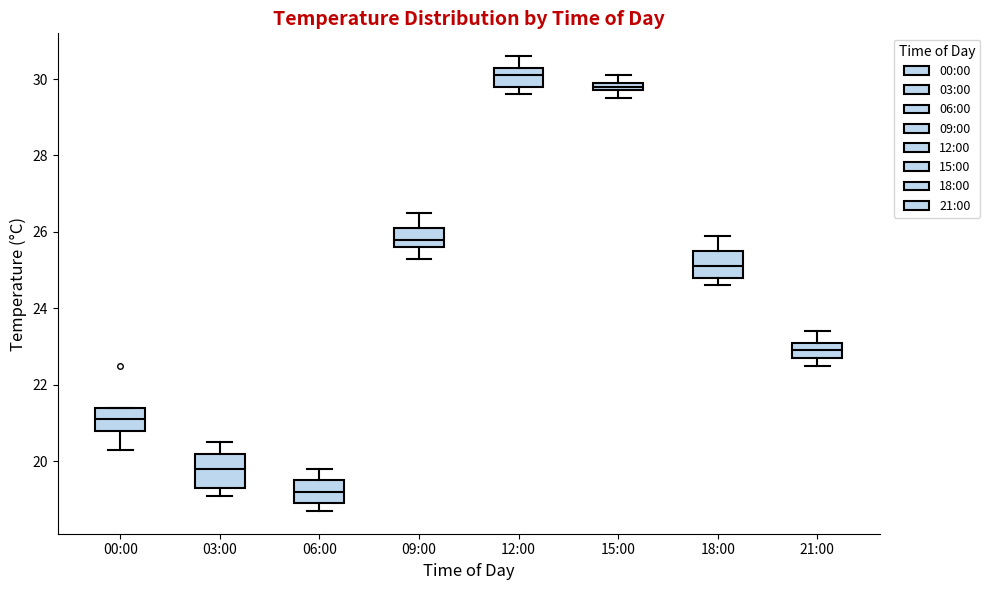

Where is the lower edge of the box for 03:00 on the y-axis? The values are not printed on the chart, so give them approximately, as read against the axis.

19.4